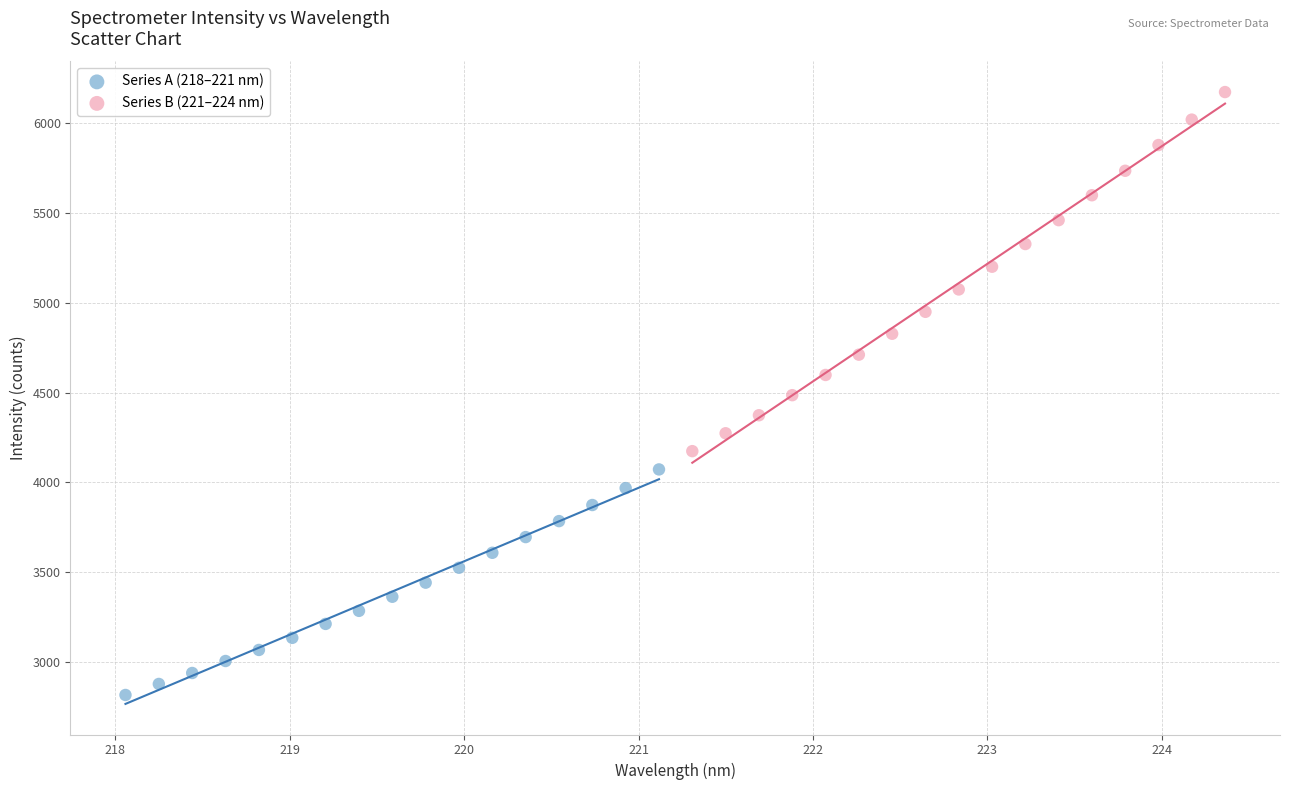

Which series contains the lowest Y value?

Series A (218–221 nm)